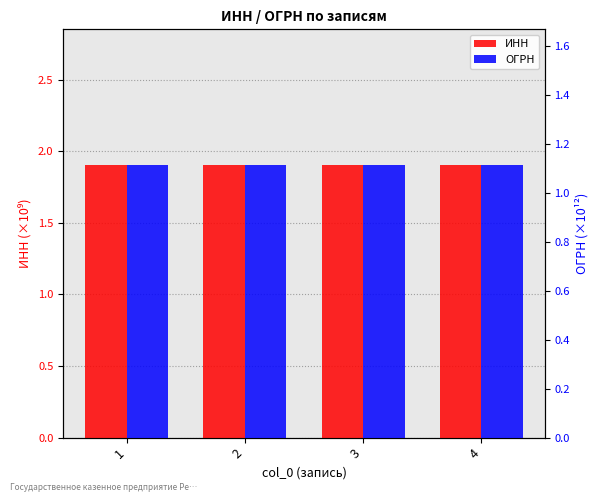

Which category has the highest value in the ИНН series?

1